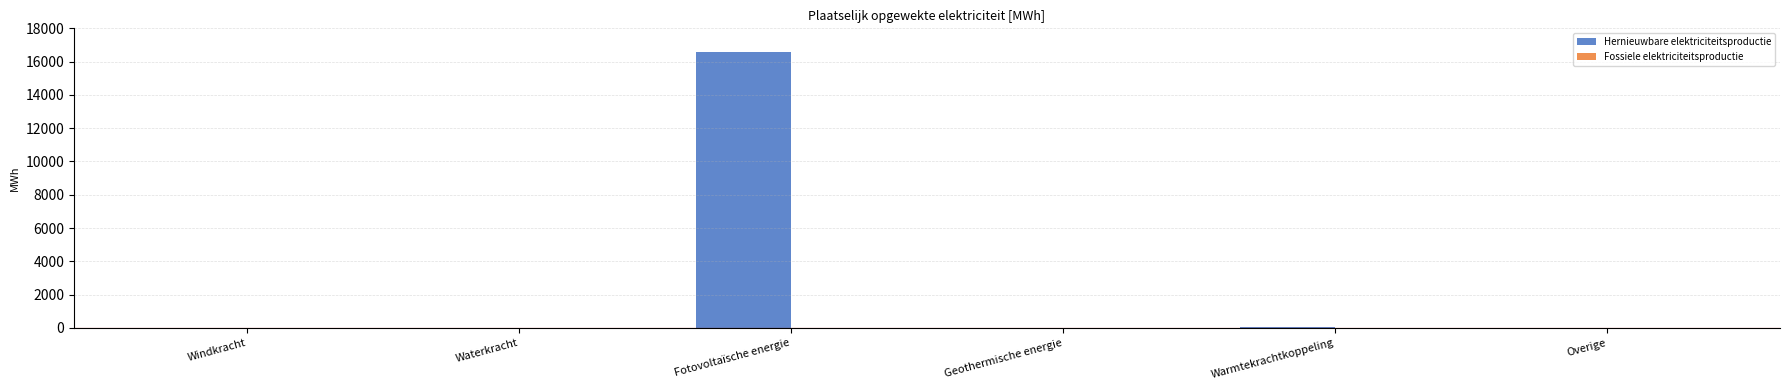

What is the sum of all values?

16649.7